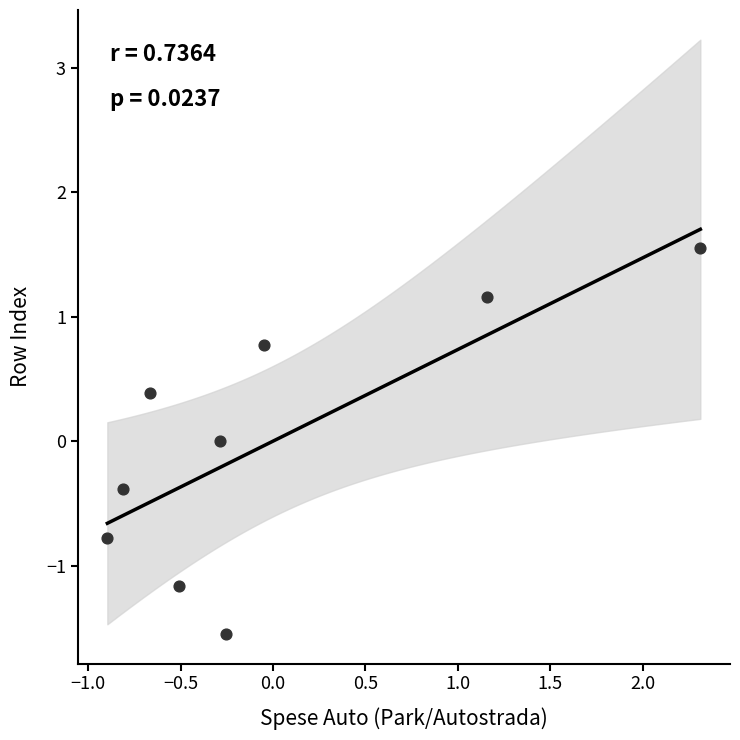

What is the range of X values (max minus min)?

3.2